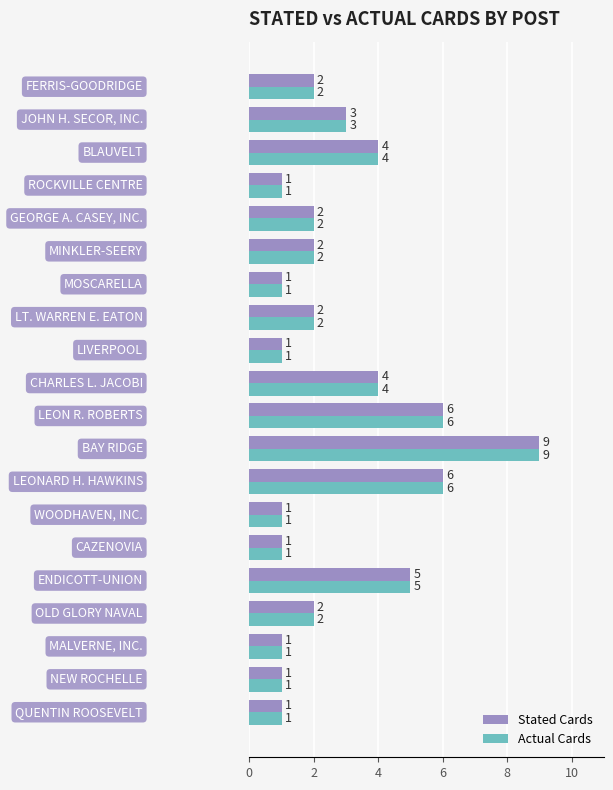

What is the highest value of the Stated Cards series?

9